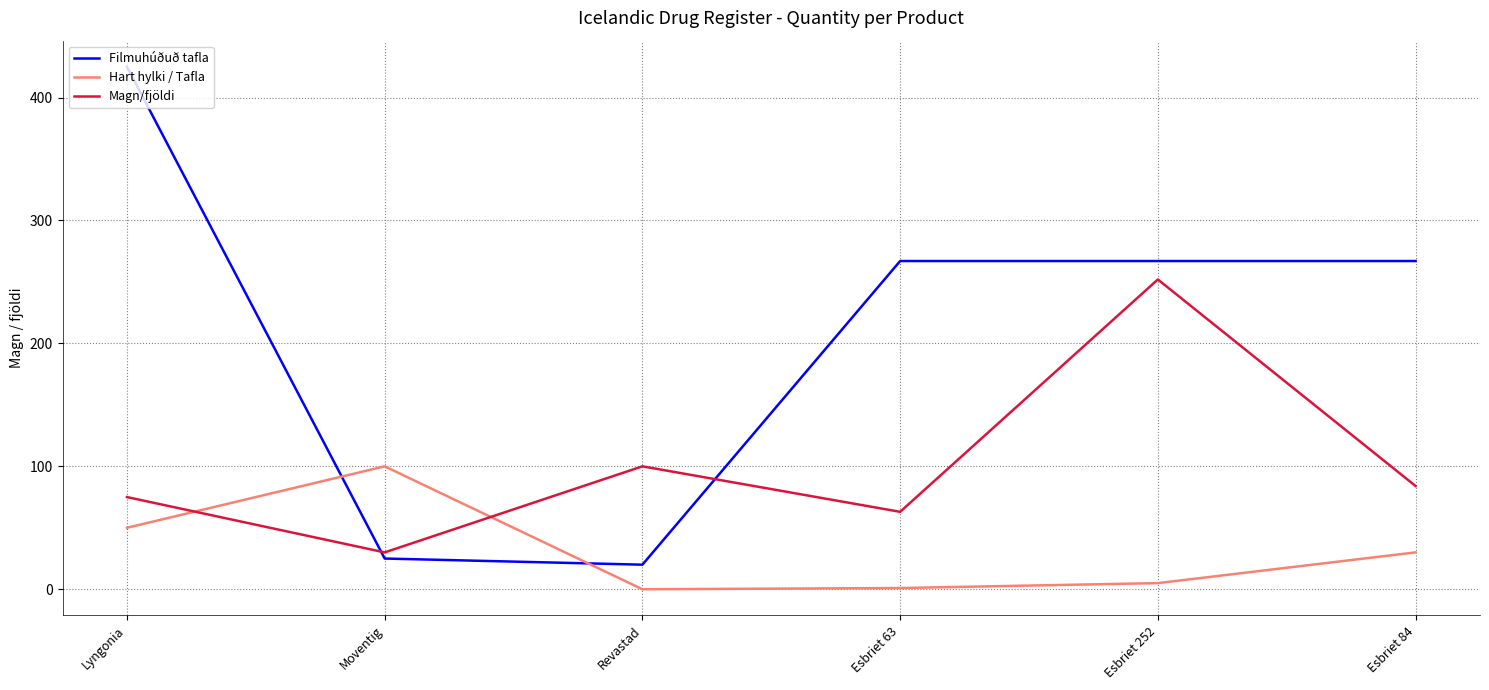

True or false: Magn/fjöldi and Filmuhúðuð tafla cross at least once.

True